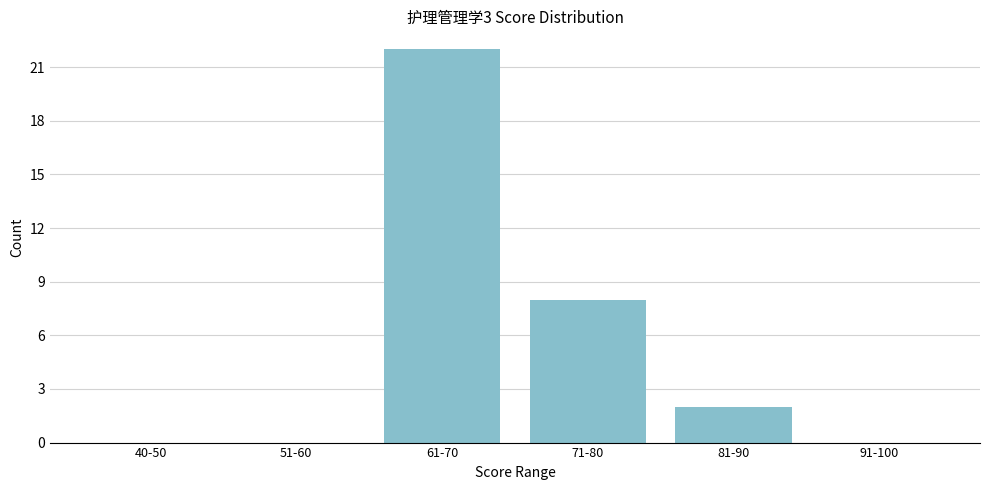

Reading left to right, list all the values displayed in this chart.

40-50=0	51-60=0	61-70=22	71-80=8	81-90=2	91-100=0